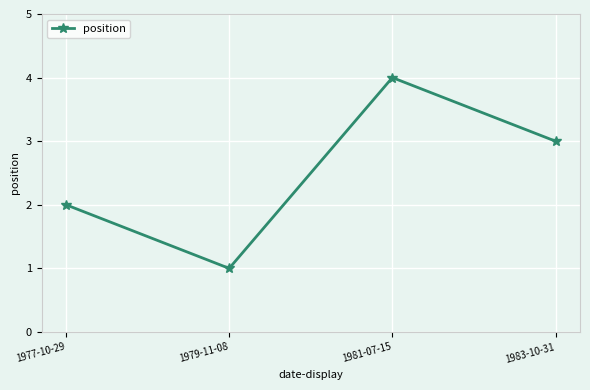

How many values are between 2 and 4?

3